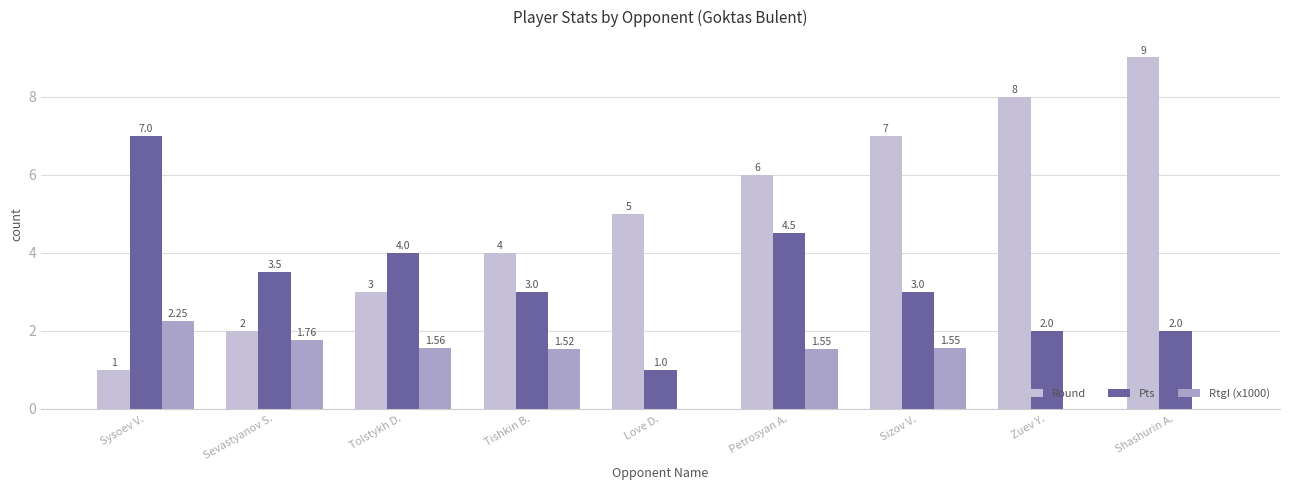

At which category is the sum across all series the highest?

Petrosyan A.